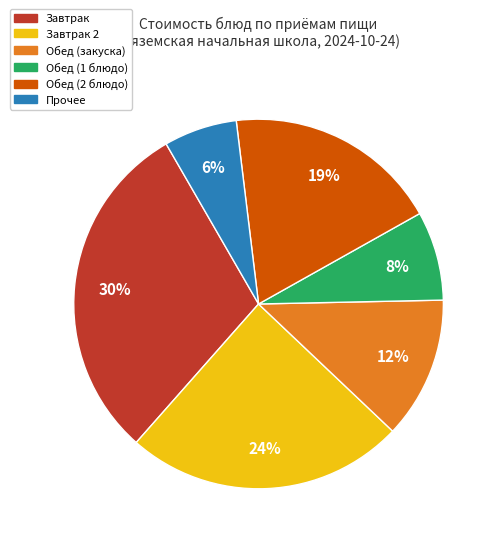

To the nearest percent, what is the difference between the largest and smallest slice percentages?

24%